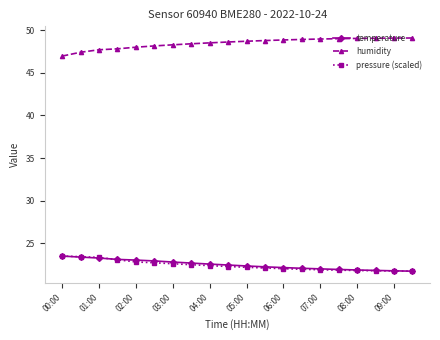

What is the maximum value shown in the chart?

49.1